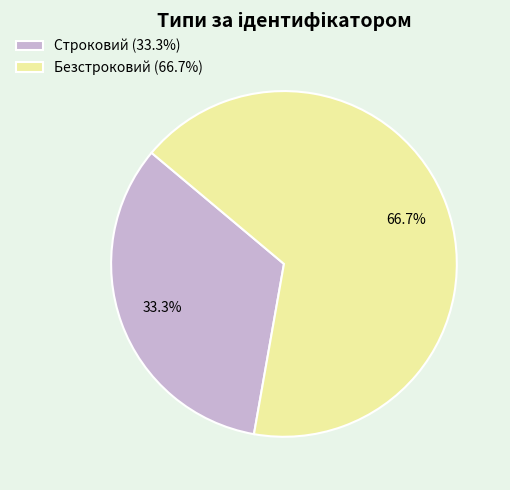

To the nearest percent, what is the difference between the Строковий and Безстроковий slice percentages?

33%